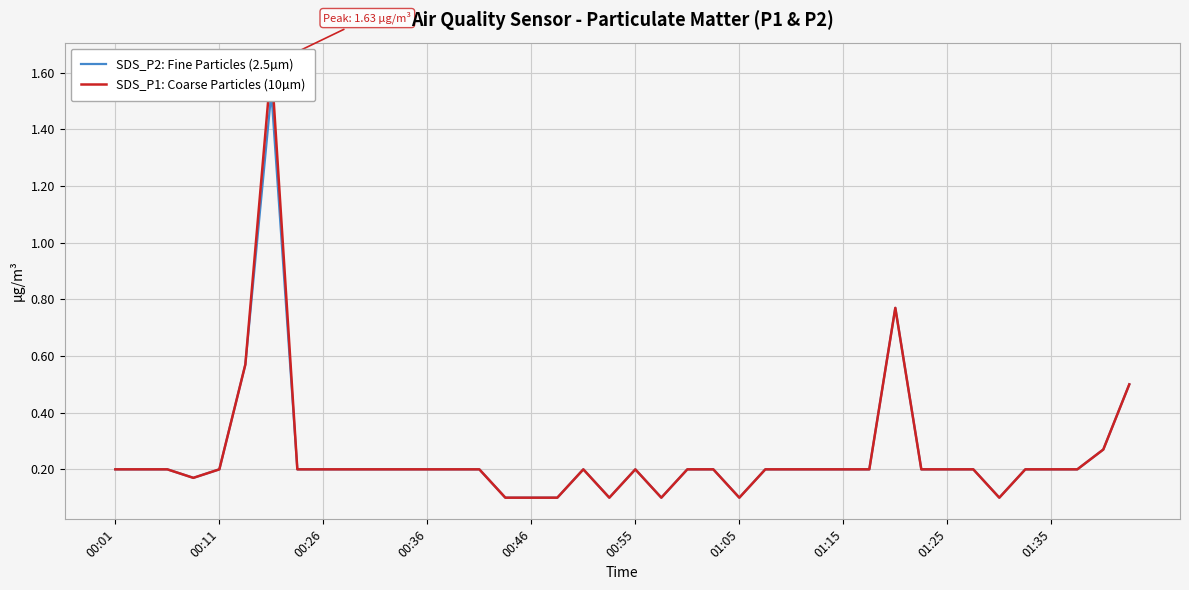

Which series changed the most between 00:26 and 33?

SDS_P2: Fine Particles (2.5µm)